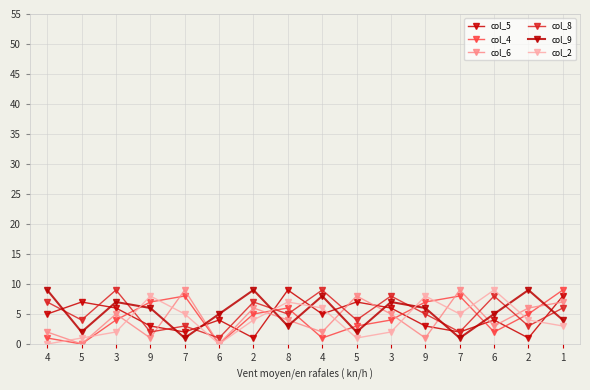

What are all the series names shown in the legend?

col_5, col_4, col_6, col_8, col_9, col_2